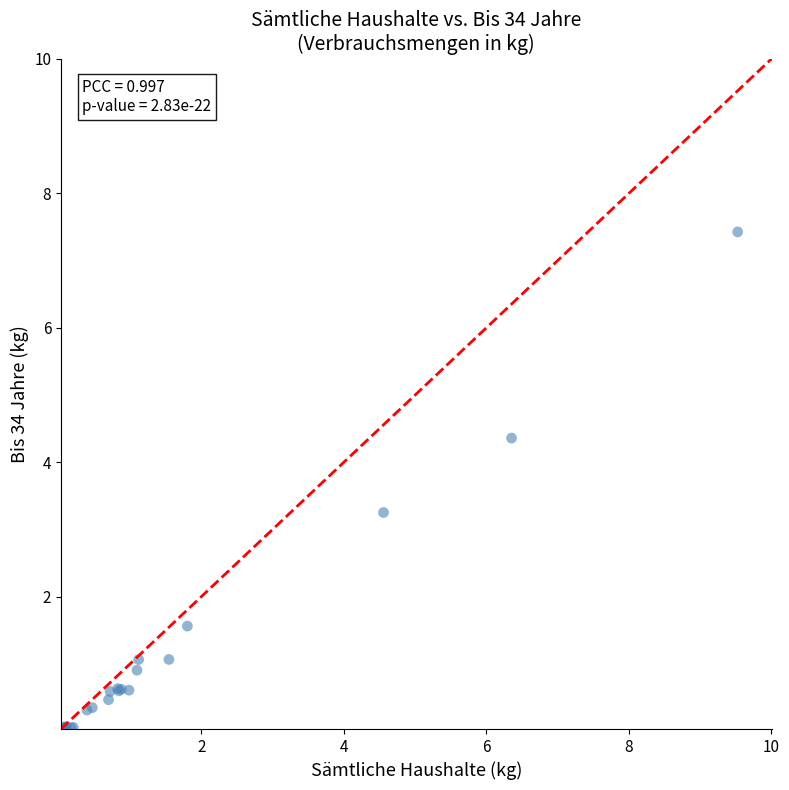

What Y value in the scatter plot is closest to 3?

3.3